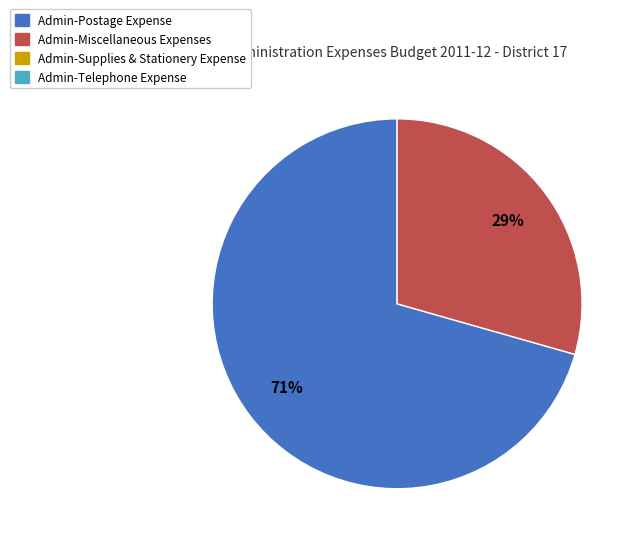

To the nearest percent, what is the average slice percentage?

50%